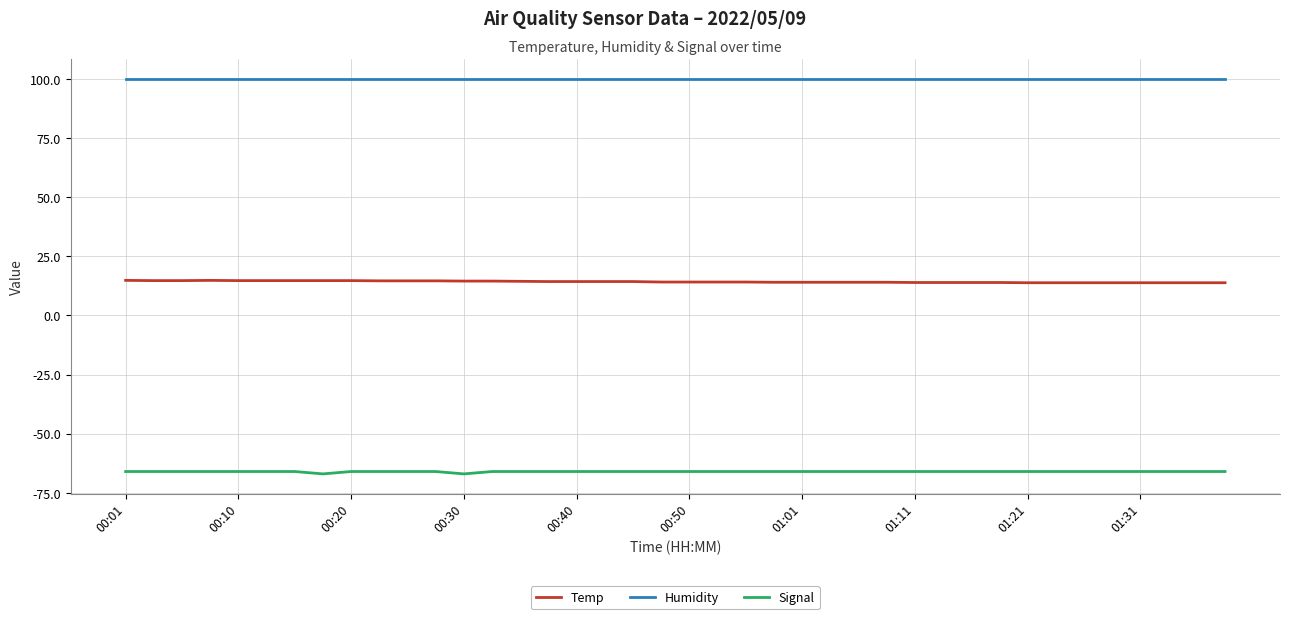

What is the lowest value of the Signal series?

-67.0